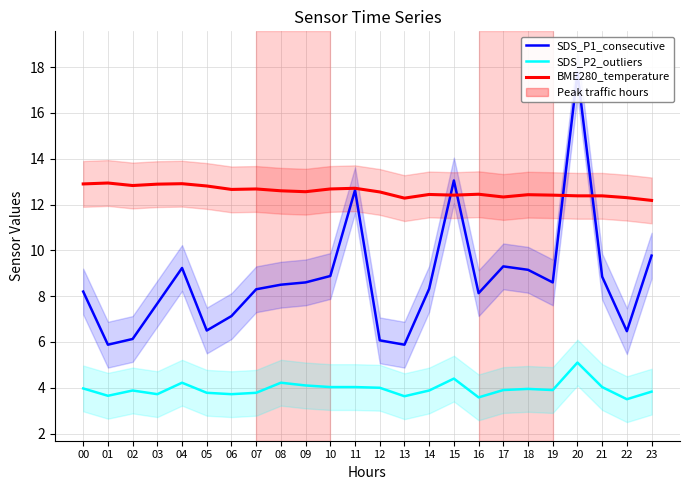

List the series in order of their peak value, highest first.

SDS_P1_consecutive, BME280_temperature, SDS_P2_outliers